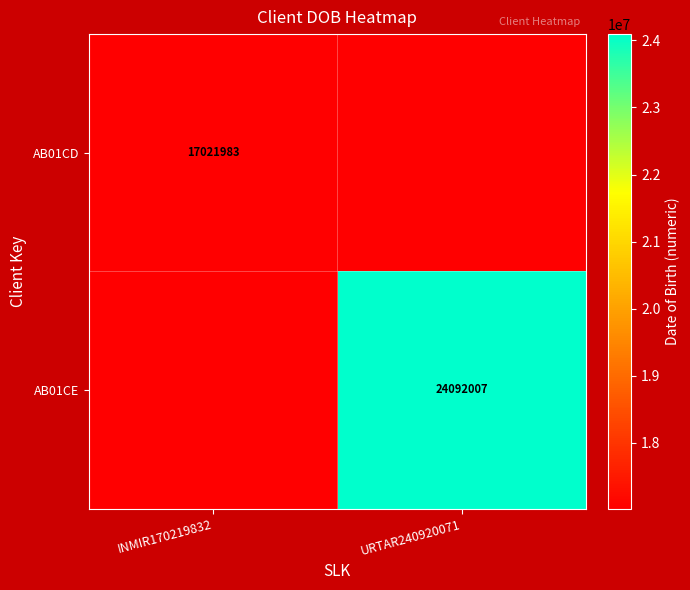

Is it true that AB01CD equals 6162638 at INMIR170219832?

False